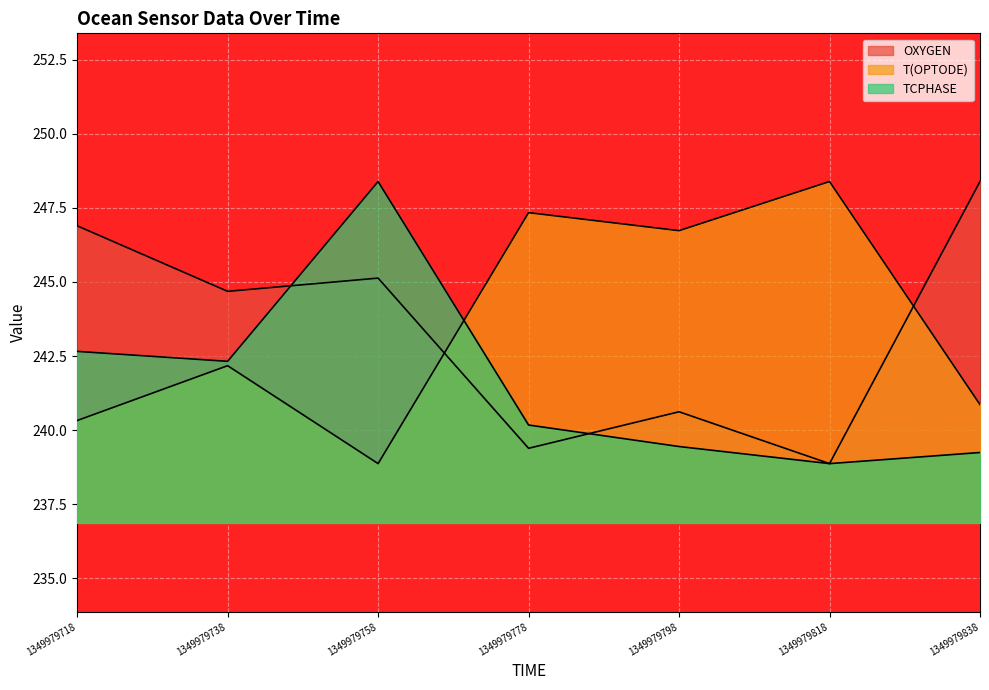

At which label is T(OPTODE) closest to 243?

1349979738